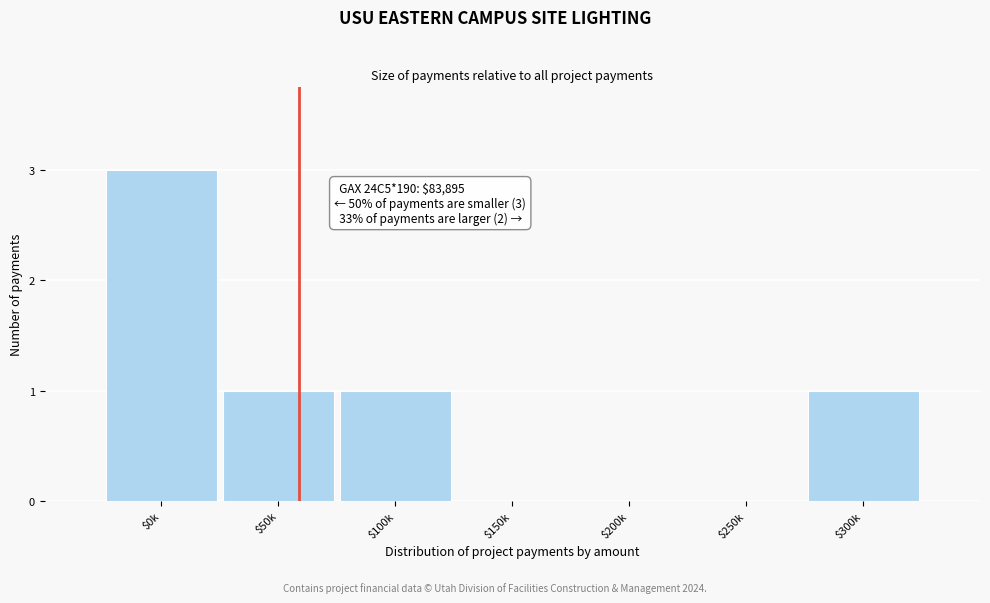

True or false: the data shows 0 at $200k.

True